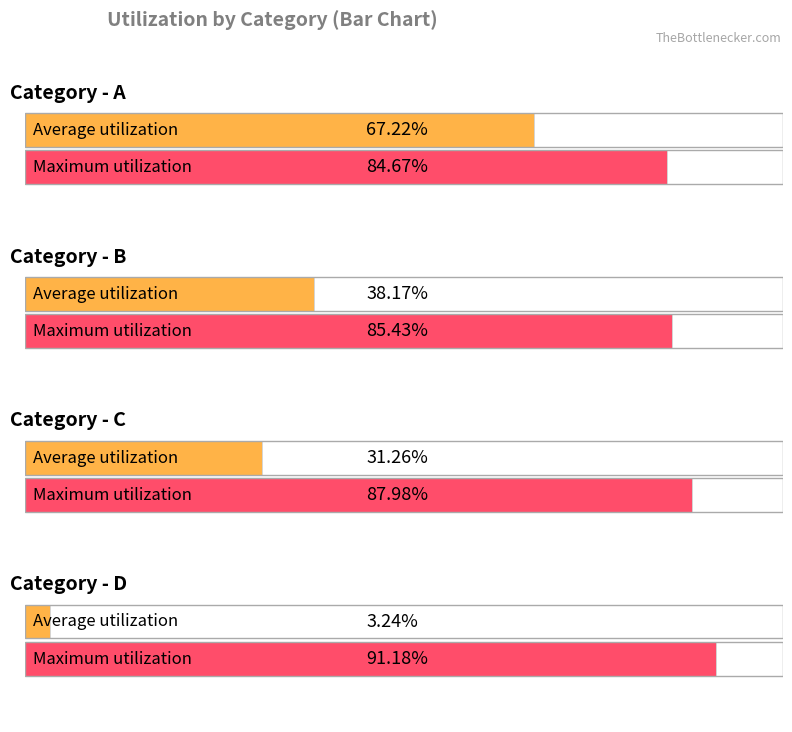

How many bars are there in each group?

2